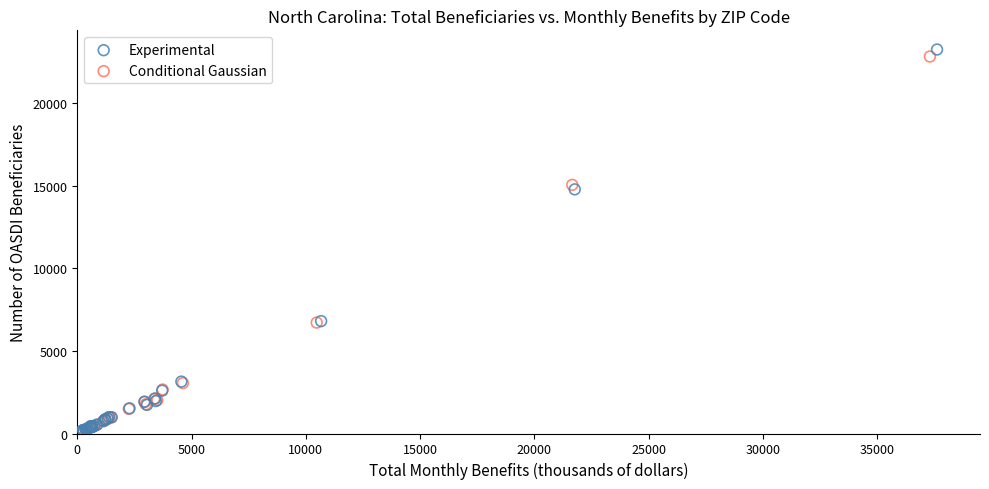

What are all the series names shown in the legend?

Experimental, Conditional Gaussian